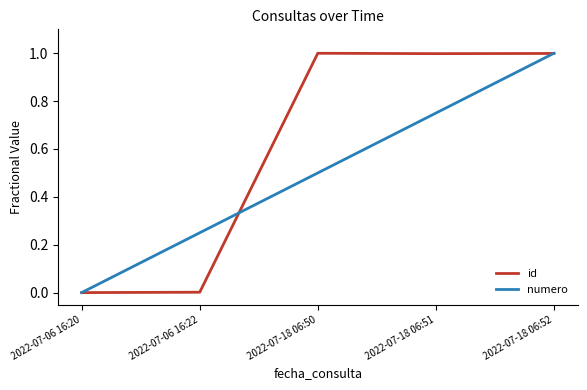

What position from the left is 2022-07-06 16:20?

1